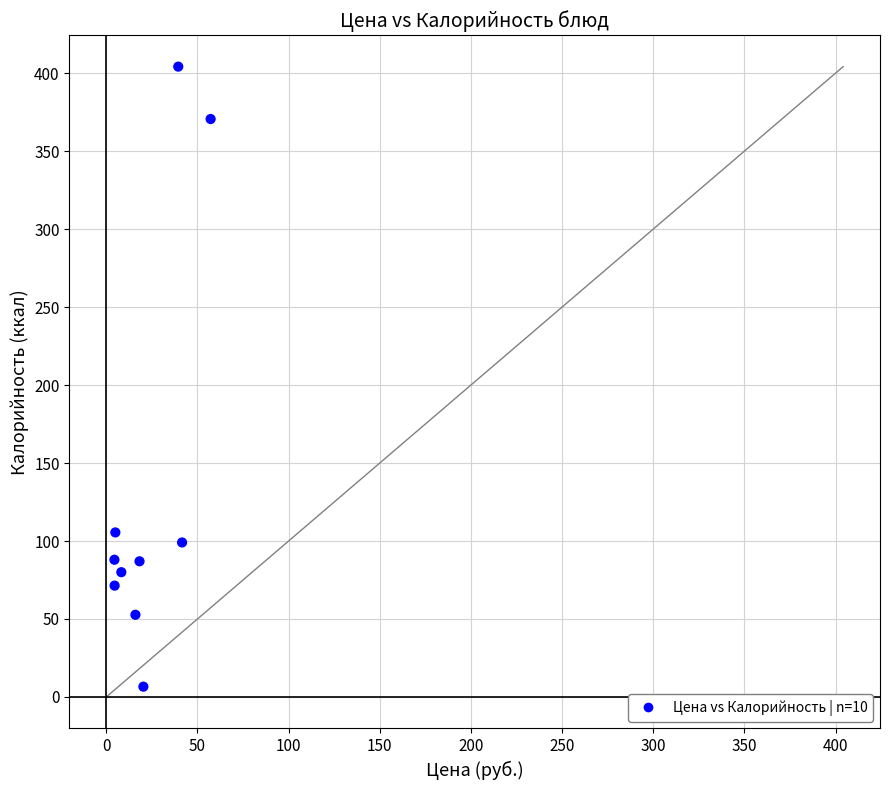

What is the average X value?

21.5